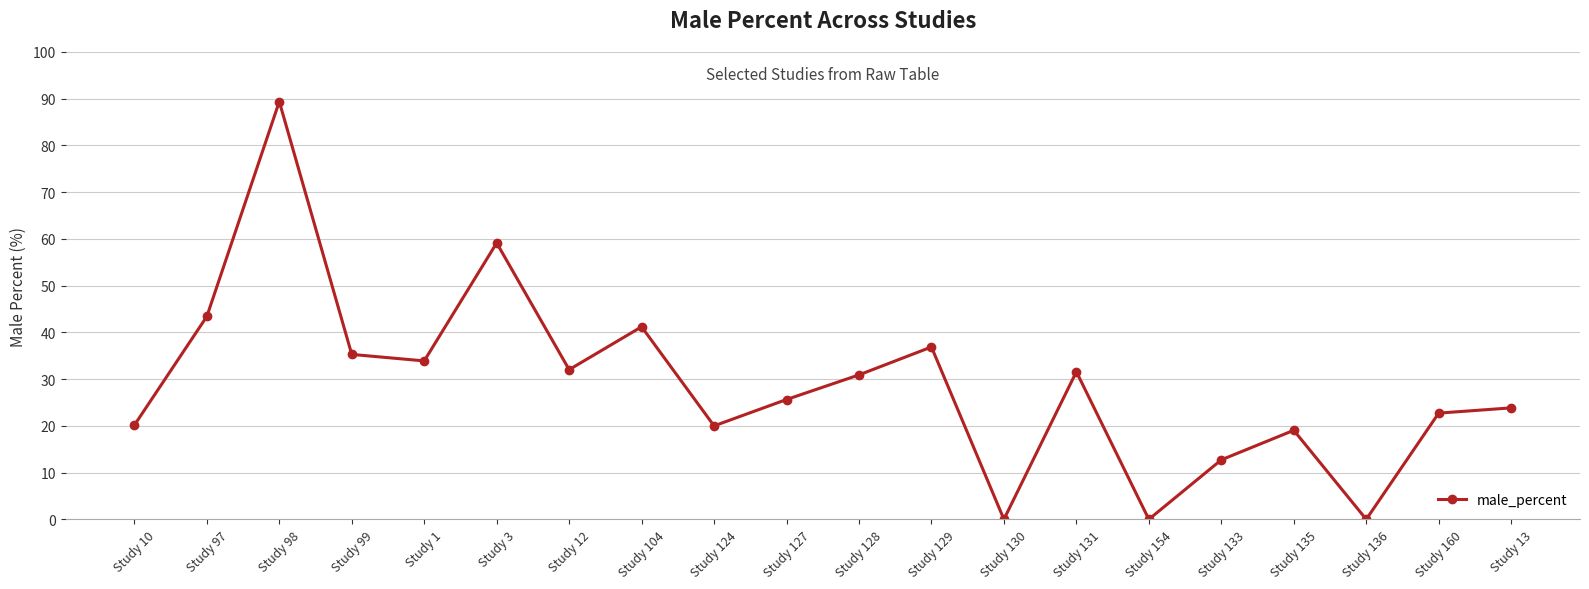

The chart shows a value of -52.5 at Study 154. True or false?

False